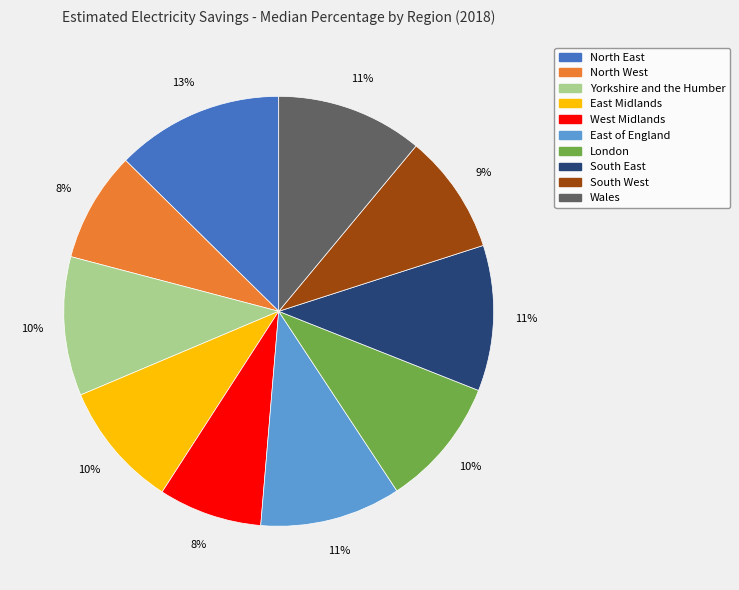

Which slice is the largest?

North East